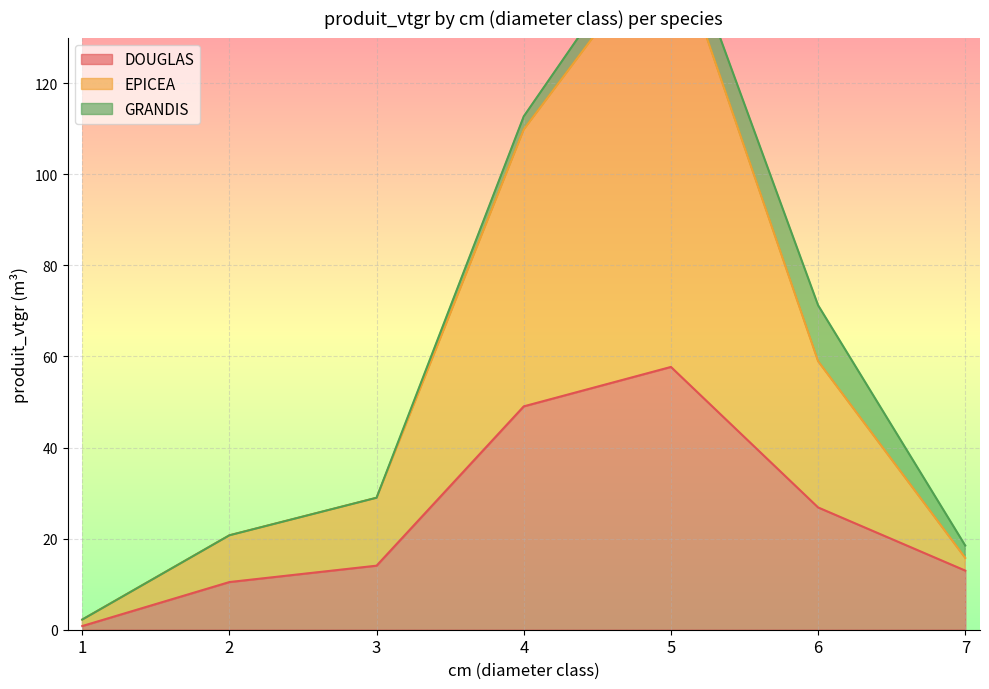

True or false: DOUGLAS has more than 0 interior local peaks.

True